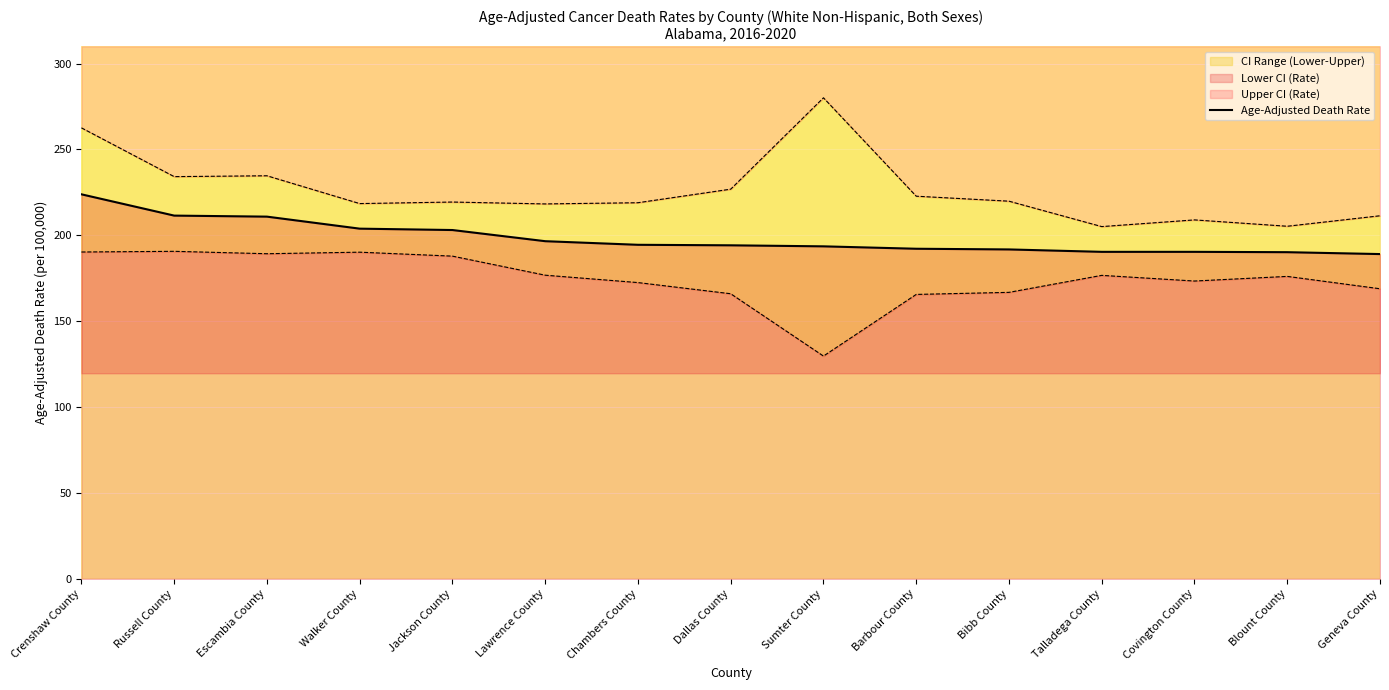

How many data points are above 194?

8